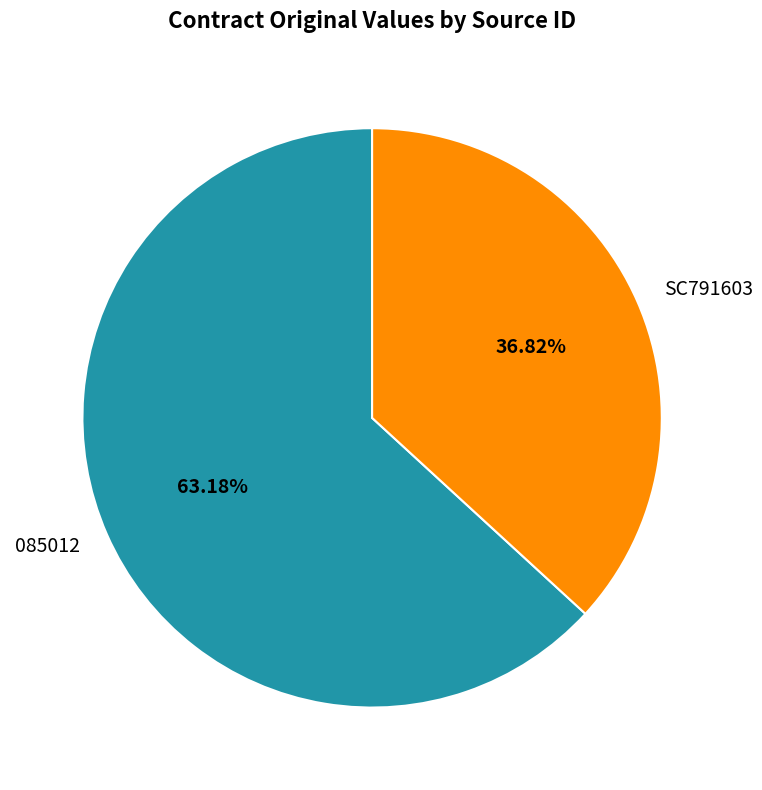

To the nearest percent, what portion does 085012 represent?

63%